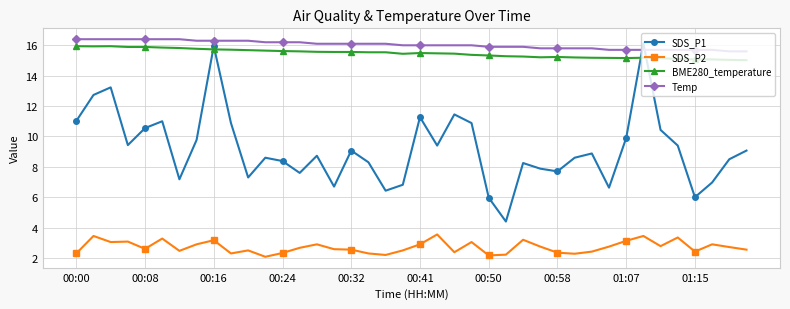

What is the minimum value for SDS_P2?

2.1